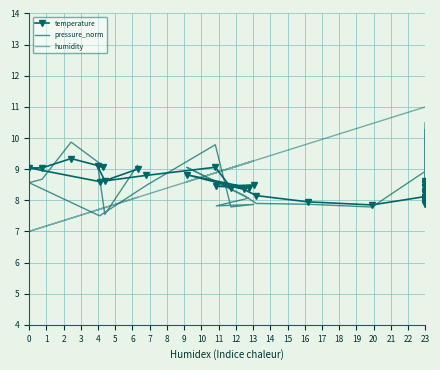

What are all the series names shown in the legend?

temperature, pressure_norm, humidity